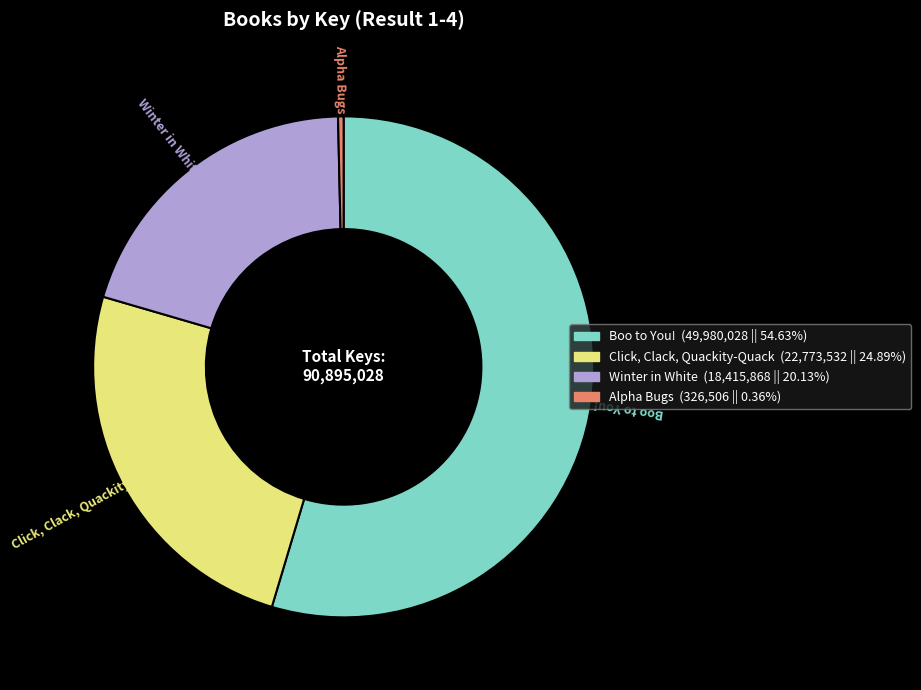

How many segments does this pie chart have?

4